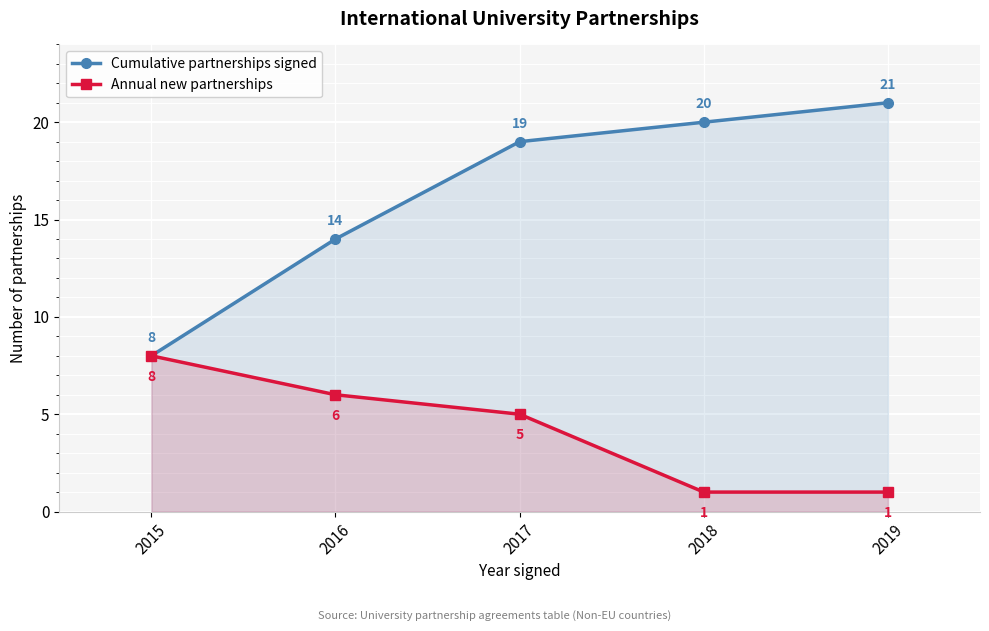

True or false: Annual new partnerships and Cumulative partnerships signed cross at least once.

False